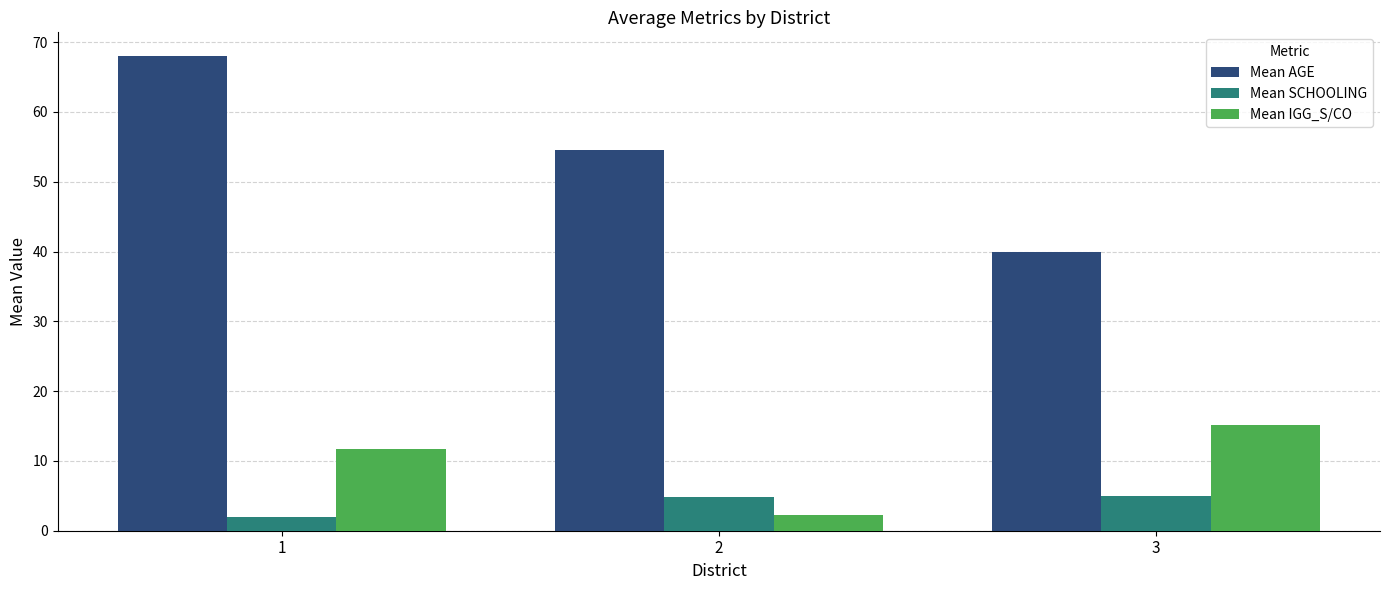

Which series has the largest range (max minus min)?

Mean AGE